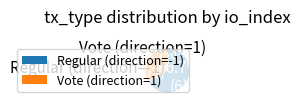

What is the smallest slice in the pie chart?

Vote (direction=1)